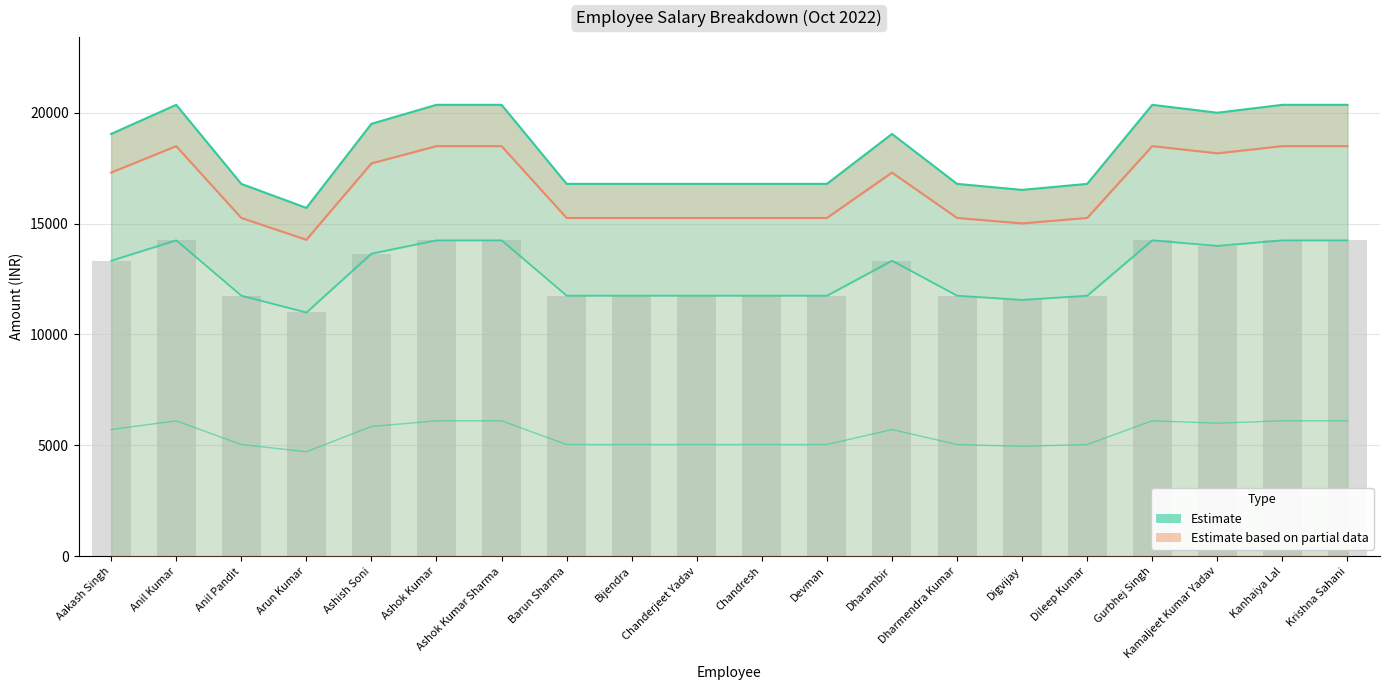

What is the value of the Net Pay (Estimate based on partial data) bar at the 16th from the left?

15256